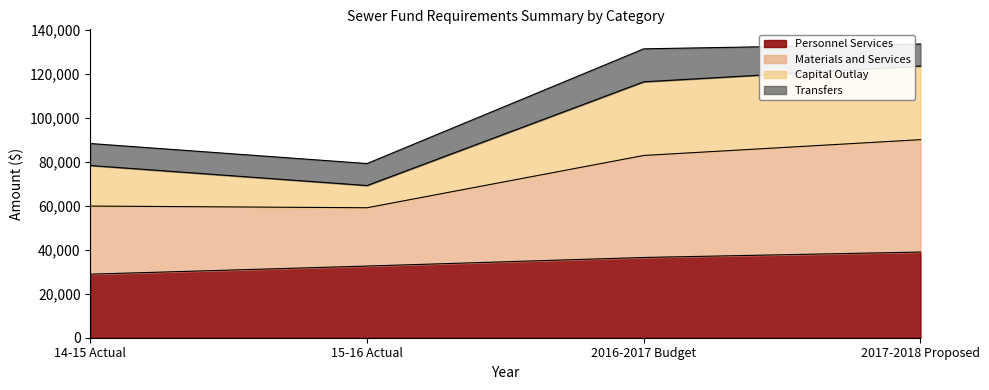

What is the total value across all series at 14-15 Actual?

88333